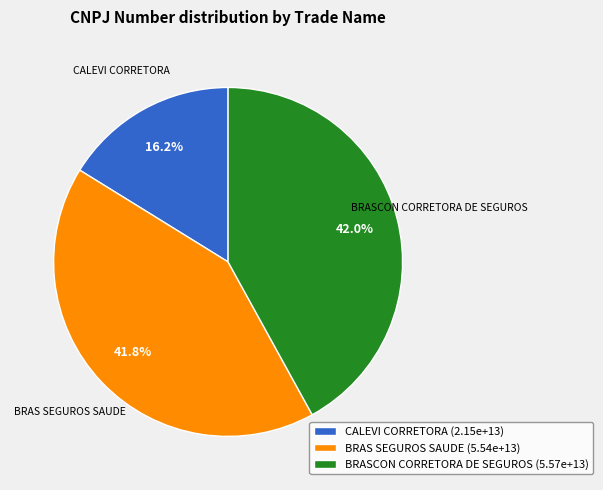

What percentage is NOT represented by CALEVI CORRETORA?

83.8%